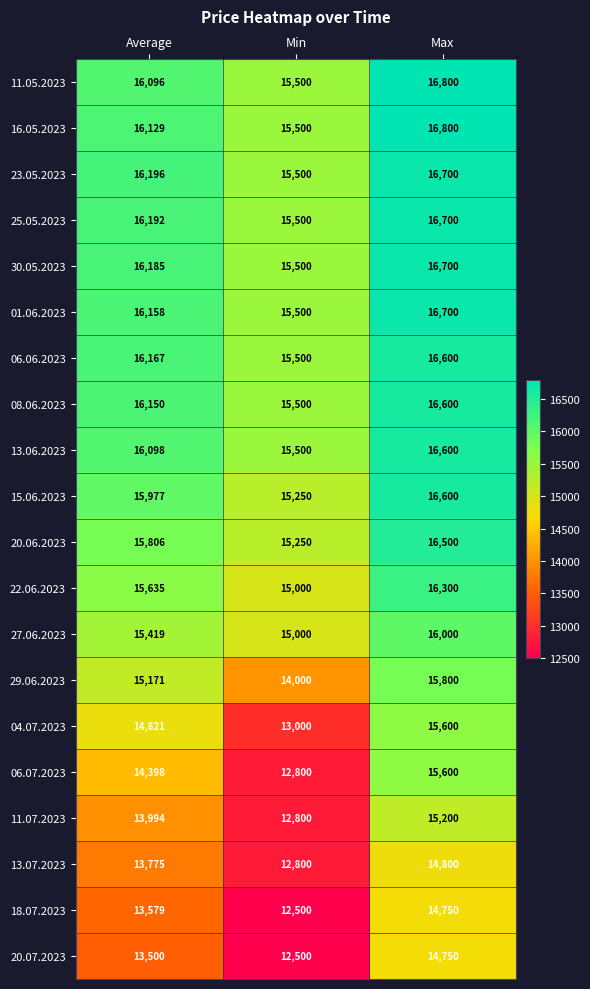

What is the maximum value for 30.05.2023?

16700